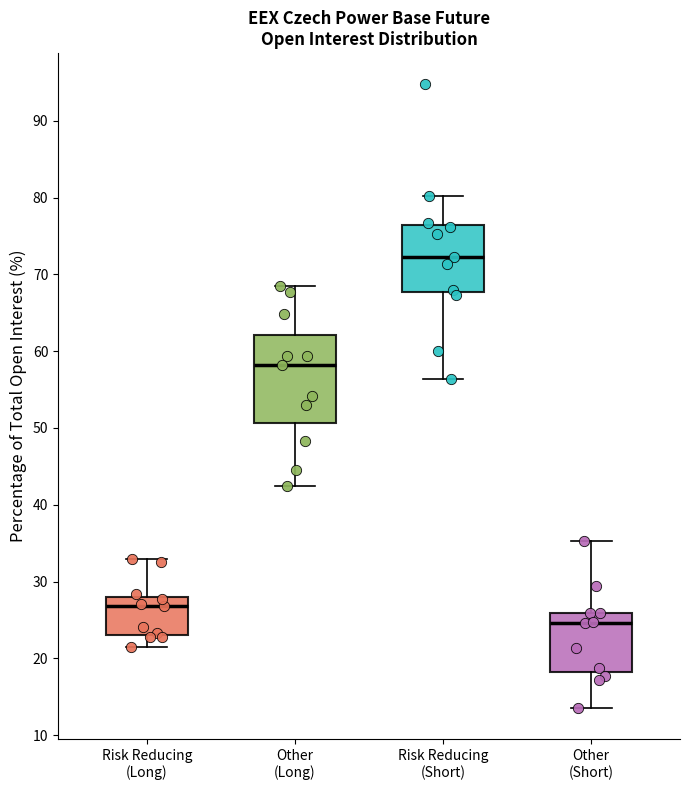

Comparing the boxes themselves (not the whiskers), which one is the tallest?

Other (Long)